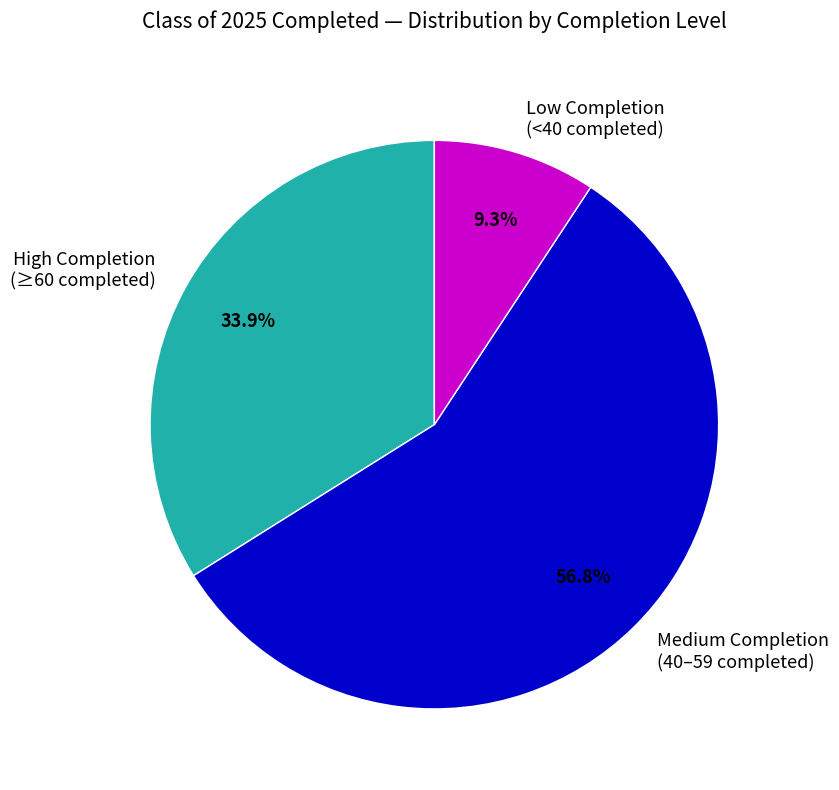

Which slice is the smallest?

Low Completion (<40 completed)